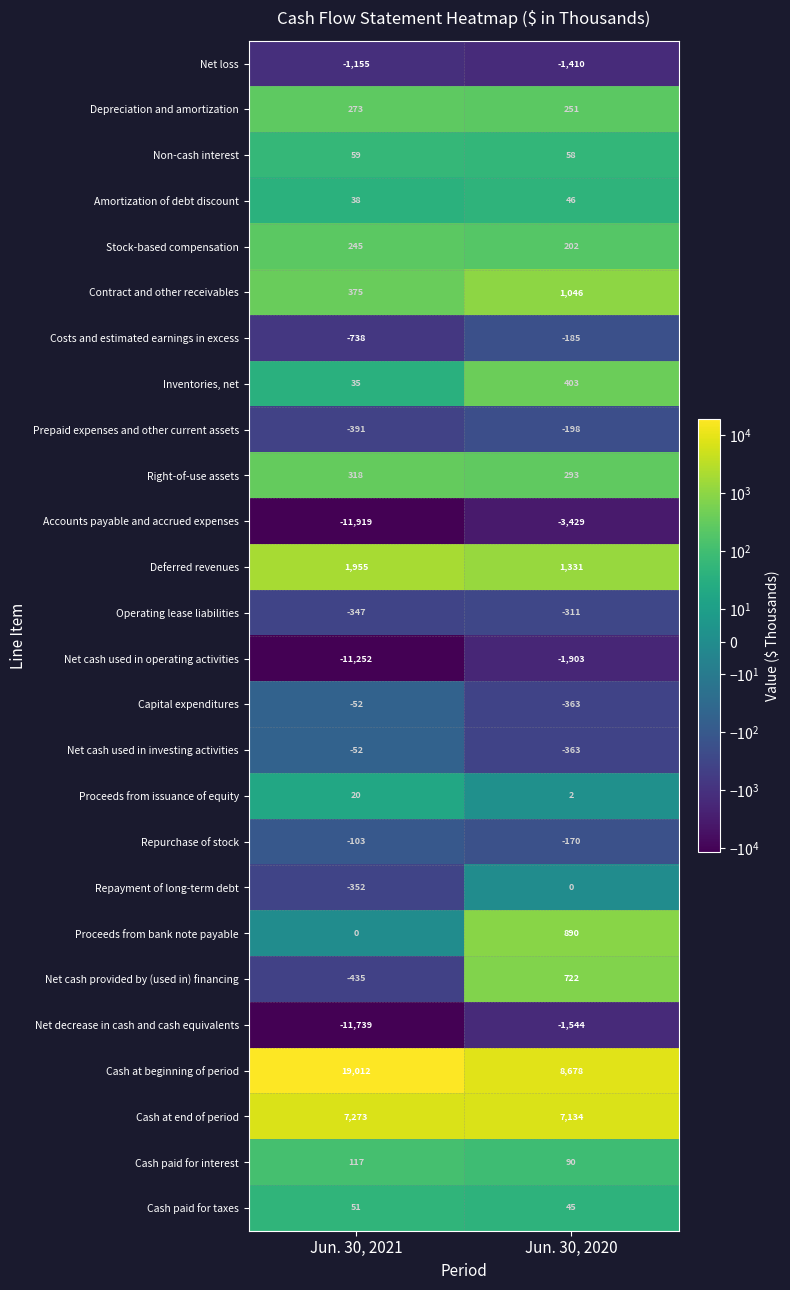

What is the maximum value shown in the chart?

19012